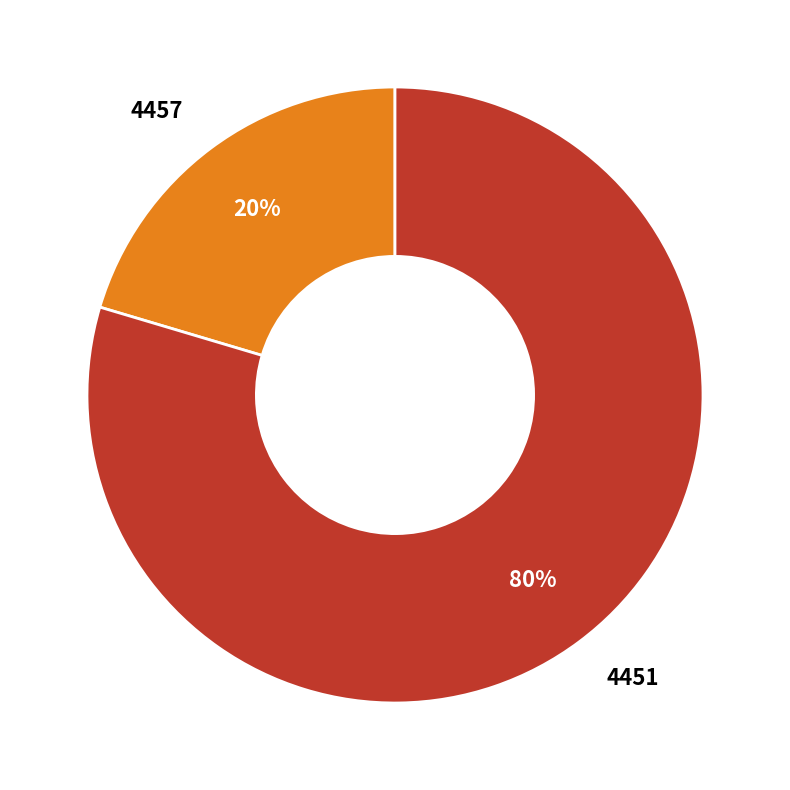

How many slices are in this pie chart?

2